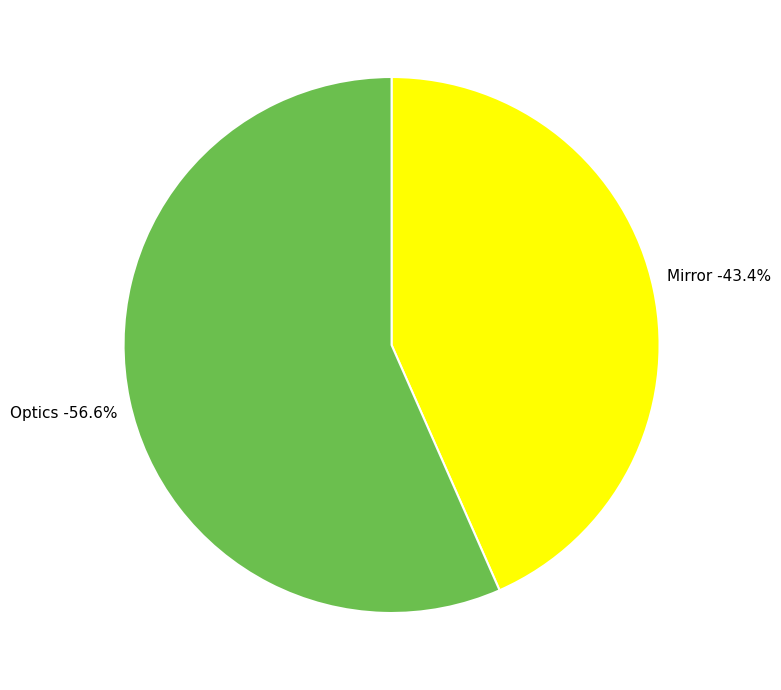

Approximately how many times larger is the value at Mirror compared to Optics?

0.8